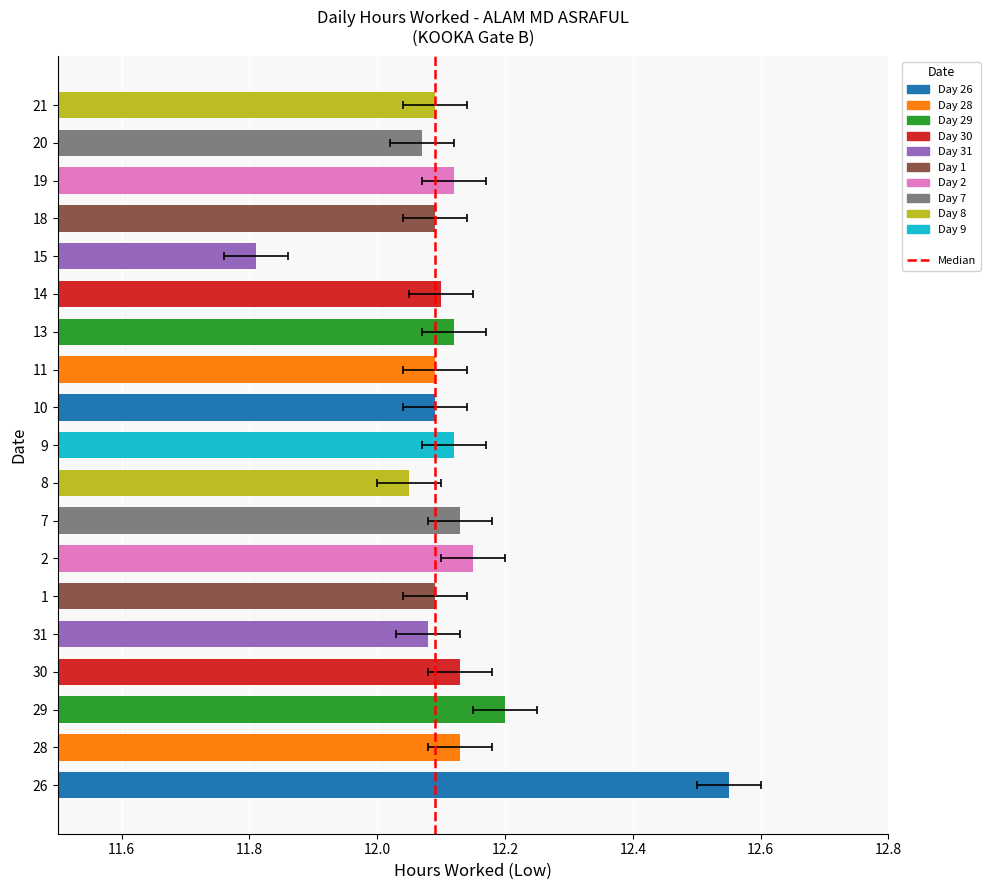

What is the minimum value shown in the chart?

11.8